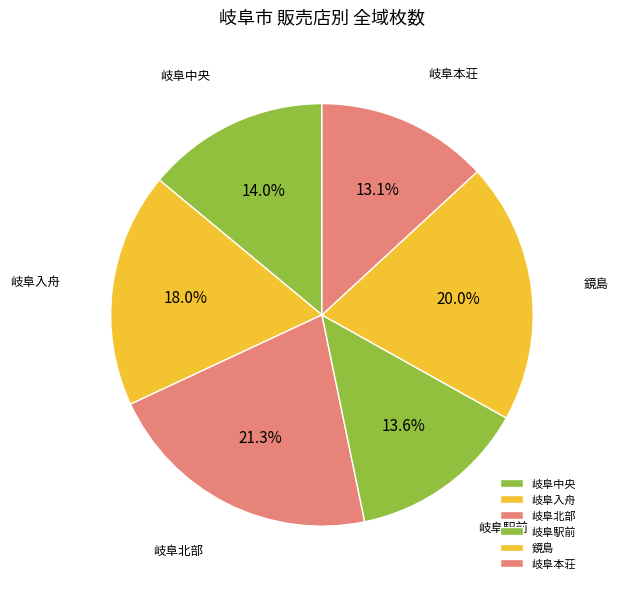

Is 岐阜本荘 the majority of the pie?

No